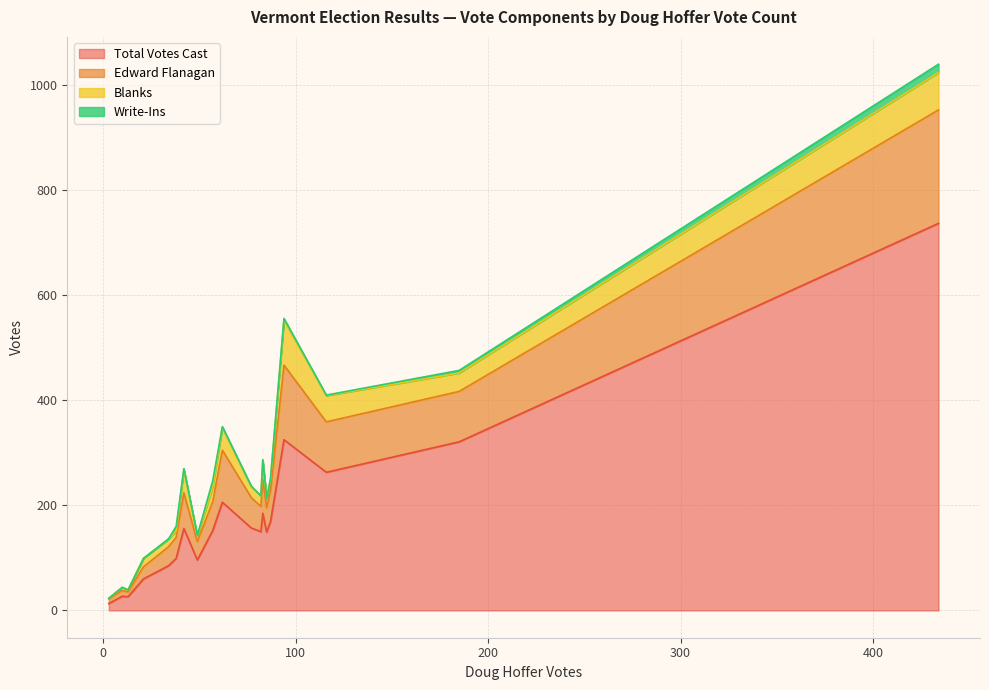

True or false: Write-Ins and Total Votes Cast intersect in this chart.

False